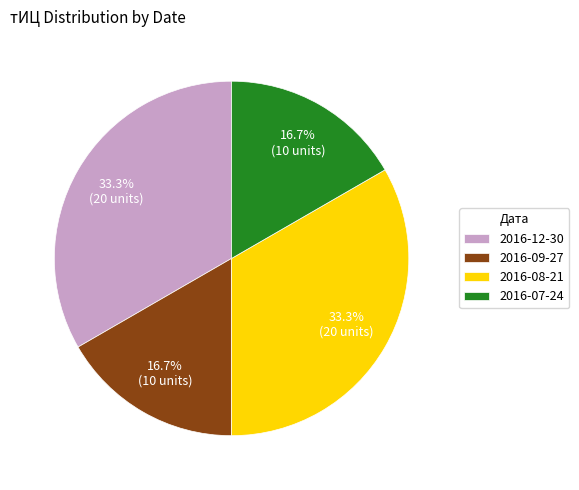

What percentage do 2016-12-30 and 2016-09-27 together represent?

50.0%